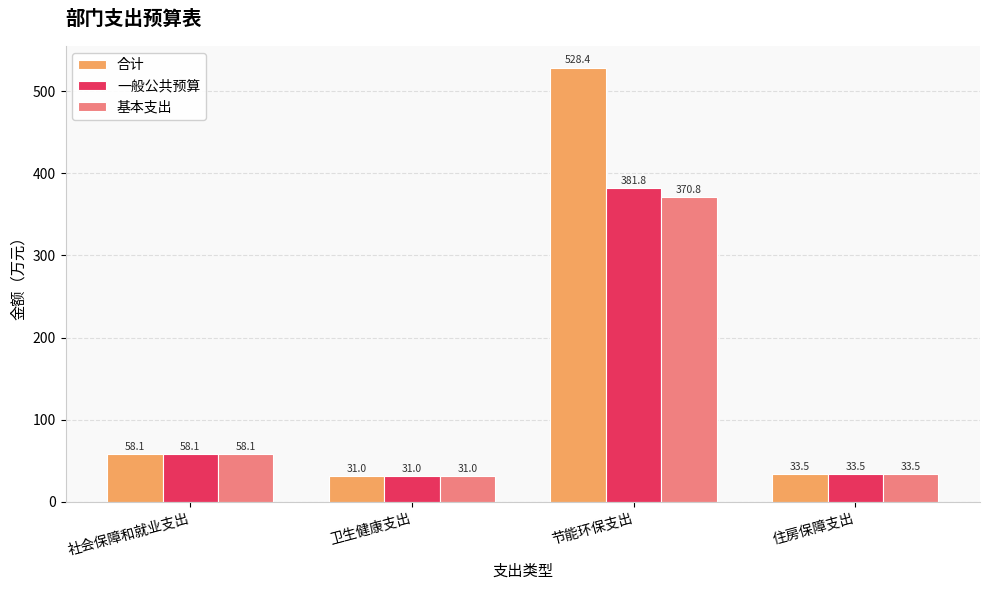

At which label does 合计 first exceed 58?

社会保障和就业支出